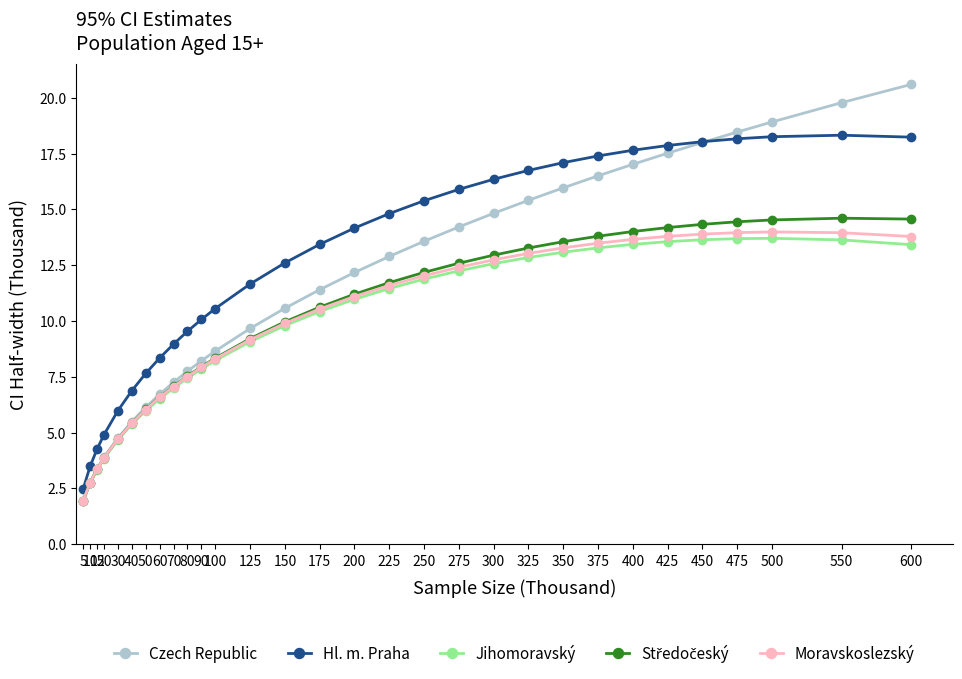

True or false: Moravskoslezský has a value of 5.5 at 425.

False